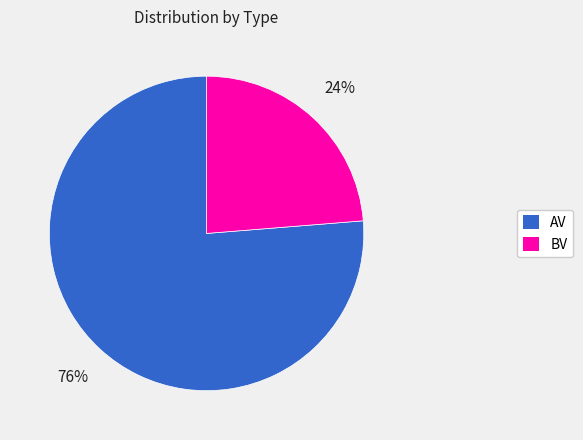

To the nearest percent, what portion does AV represent?

76%